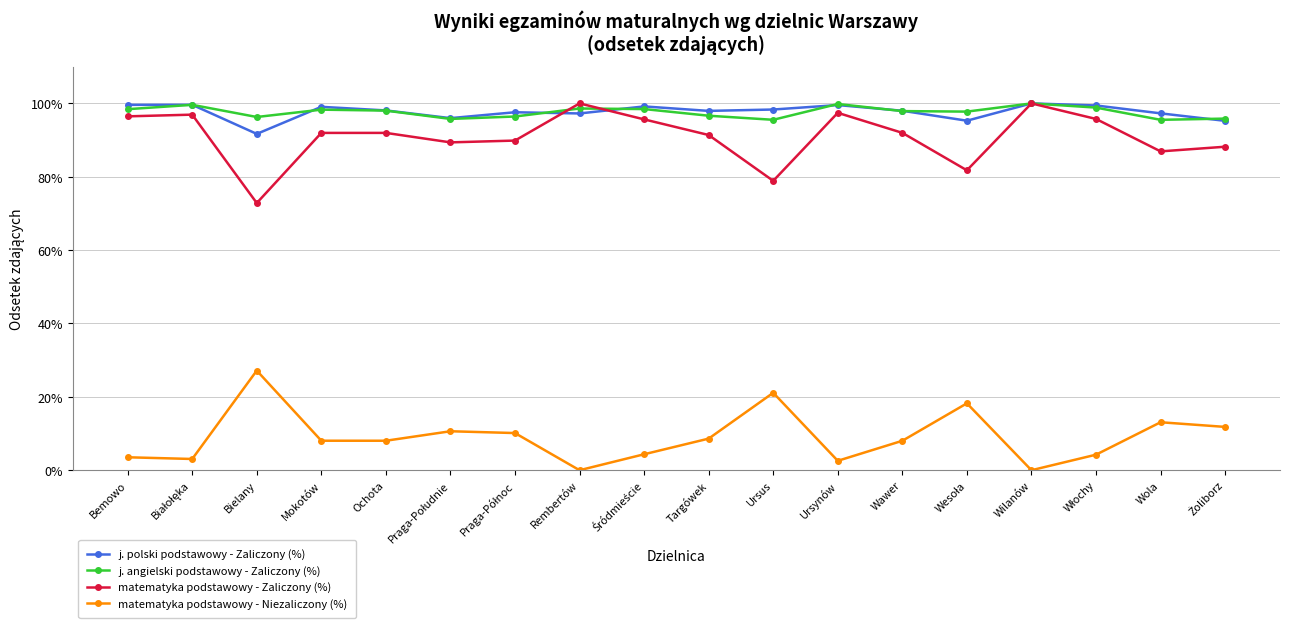

What is the total value across all series at Wawer?

295.9